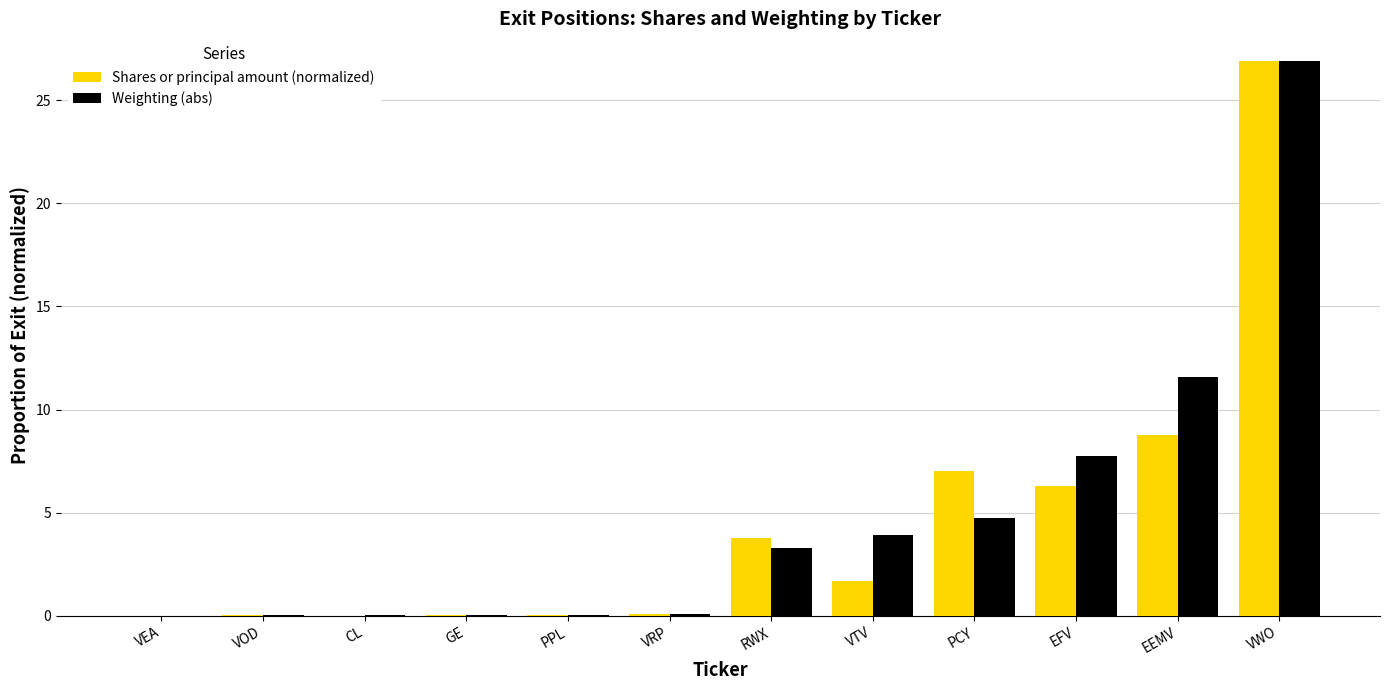

At which label is Shares or principal amount (normalized) closest to 13?

EEMV